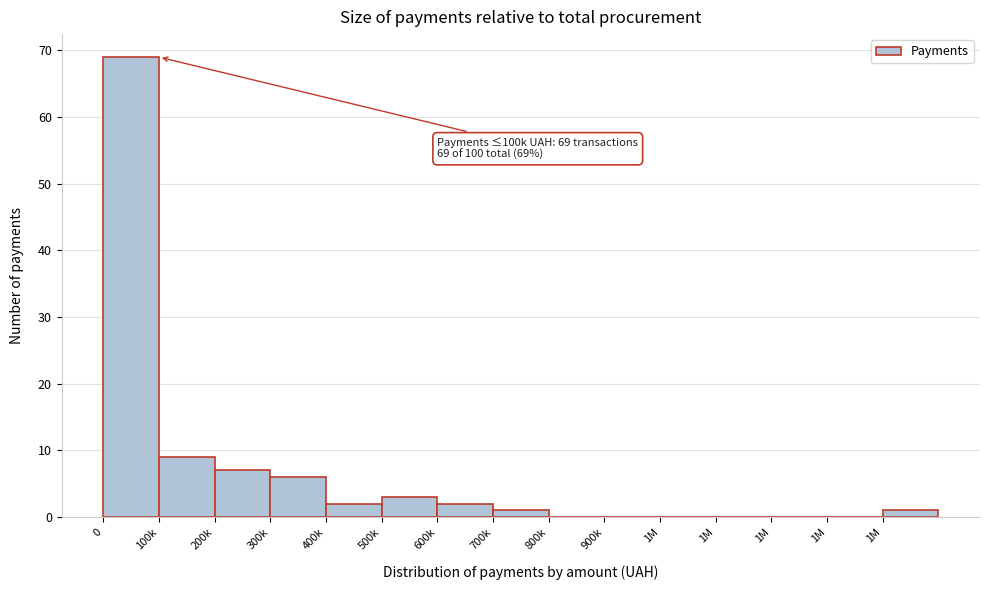

Count the number of data series in this chart.

1